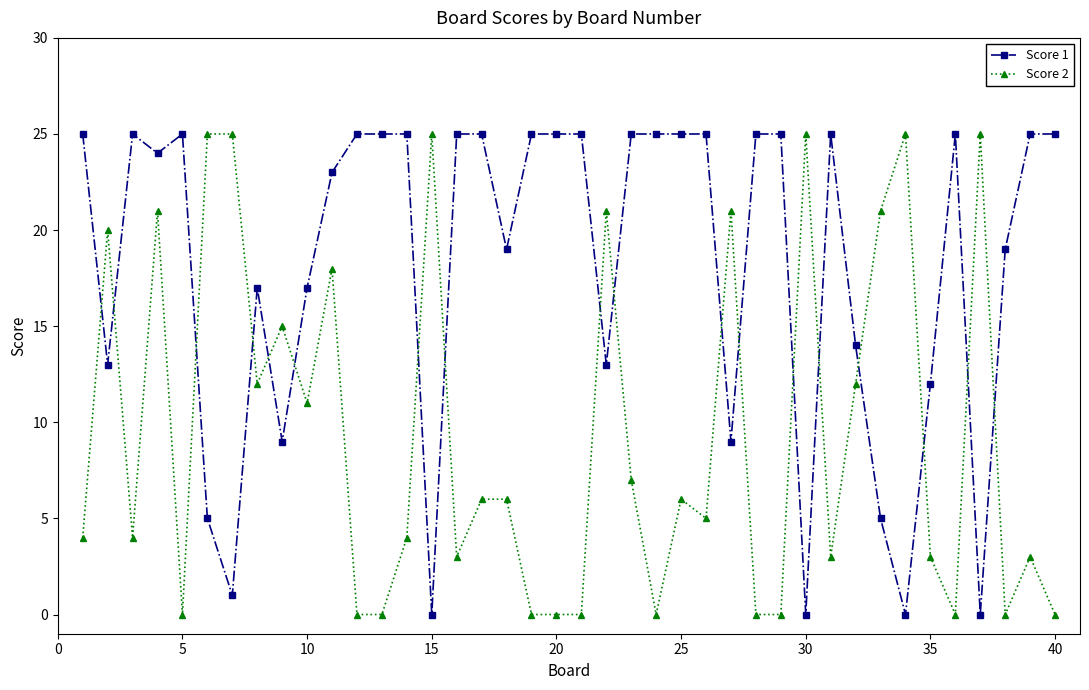

True or false: Score 2 and Score 1 intersect in this chart.

True